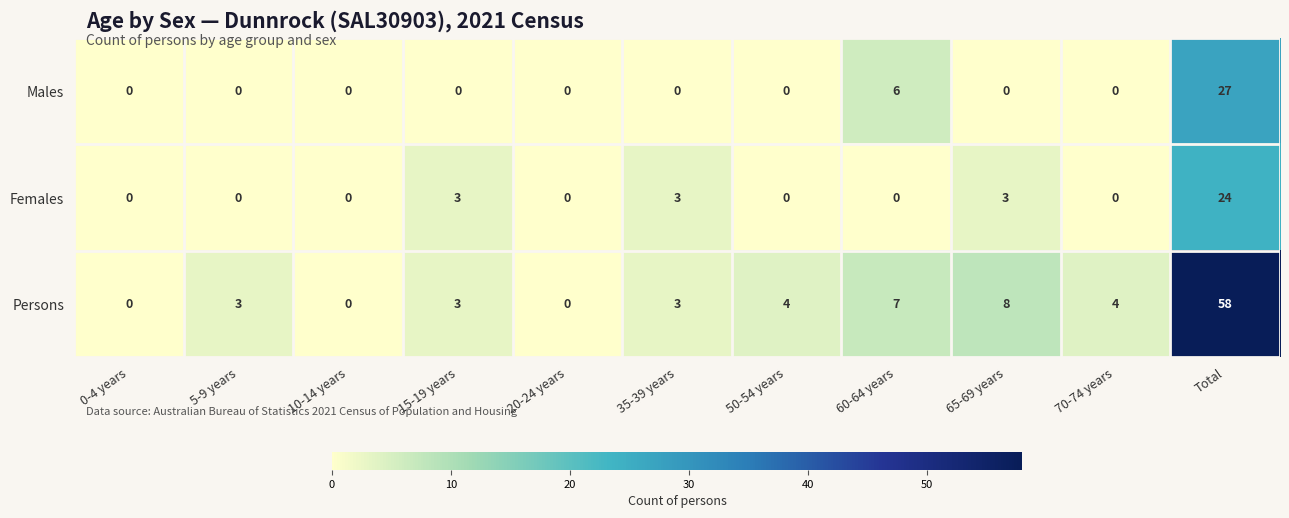

The Females series shows 0 at 5-9 years. True or false?

True